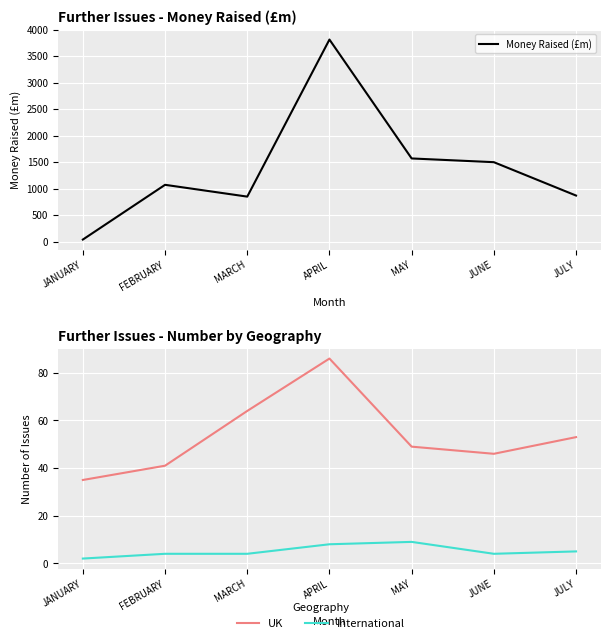

Reading left to right, what are all the values shown in this chart?

Money Raised (£m): JANUARY=38.1	FEBRUARY=1071.0	MARCH=848.4	APRIL=3812.4	MAY=1568.7	JUNE=1498.4	JULY=868.5
UK: JANUARY=35.0	FEBRUARY=41.0	MARCH=64.0	APRIL=86.0	MAY=49.0	JUNE=46.0	JULY=53.0
International: JANUARY=2.0	FEBRUARY=4.0	MARCH=4.0	APRIL=8.0	MAY=9.0	JUNE=4.0	JULY=5.0